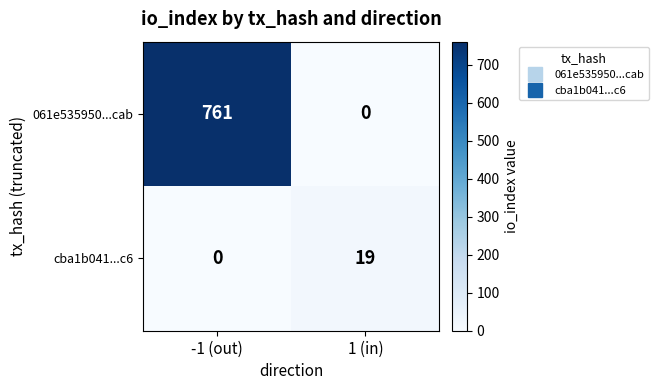

How many series are shown in this chart?

2